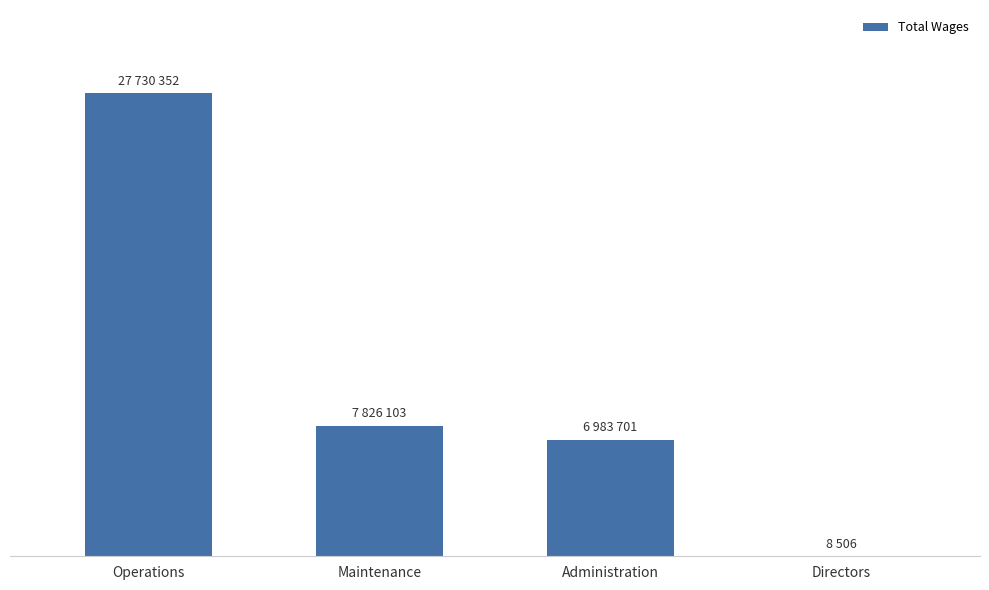

What is the maximum value shown in the chart?

27730352